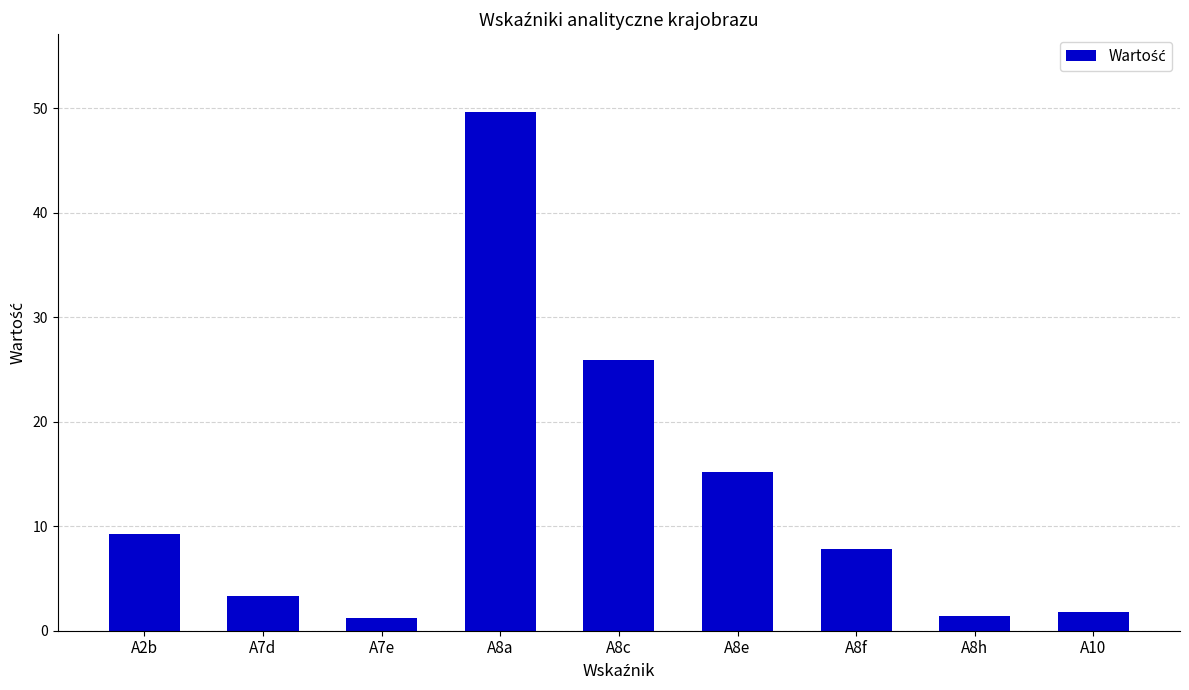

What is the sum of the values at A7d and A2b?

12.6